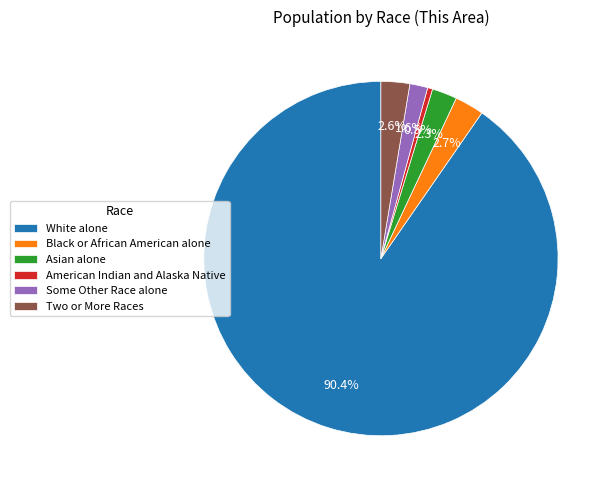

Does any single category account for the majority?

Yes